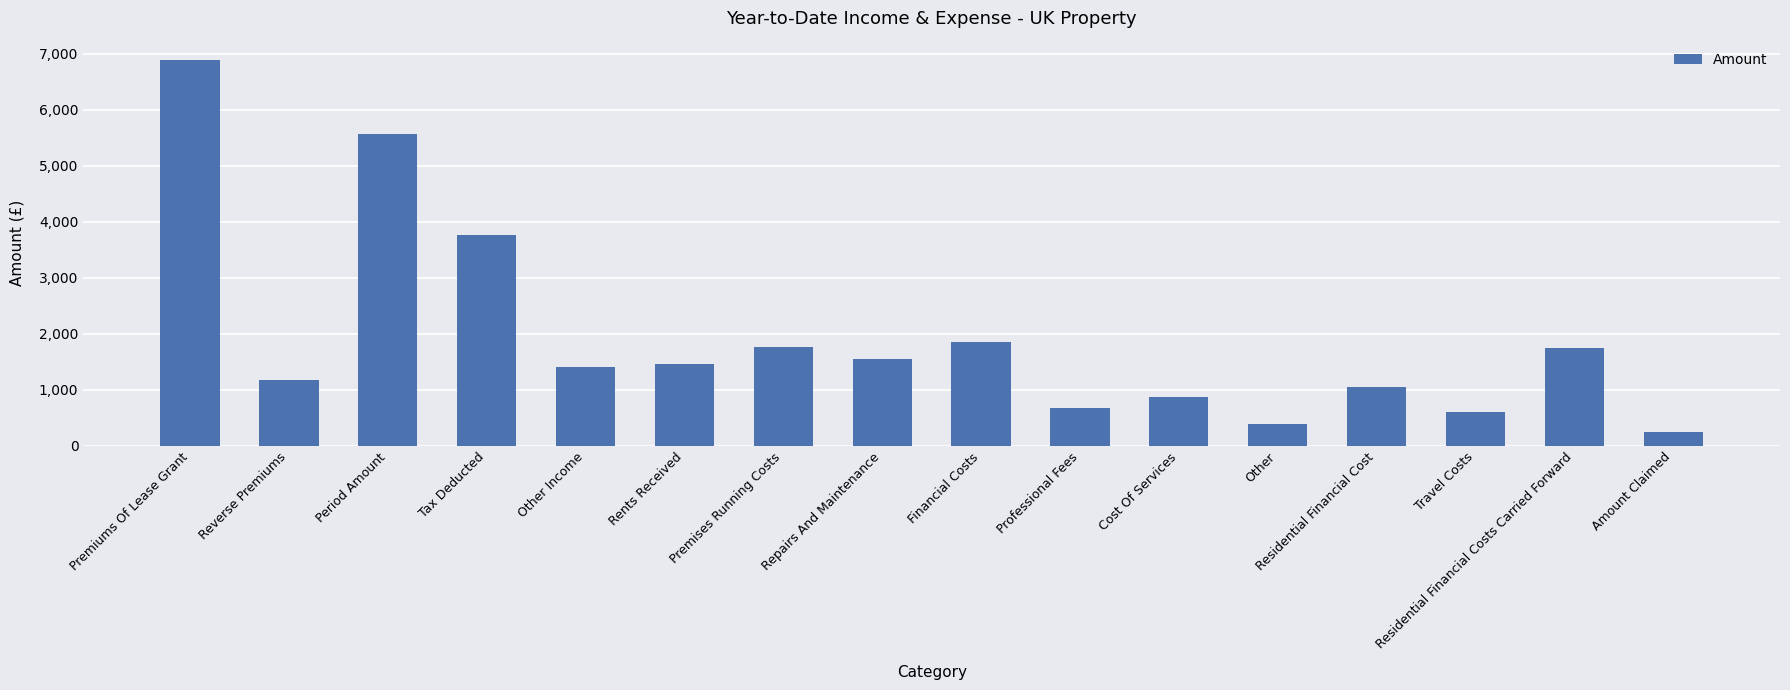

Does the chart contain any negative values?

No